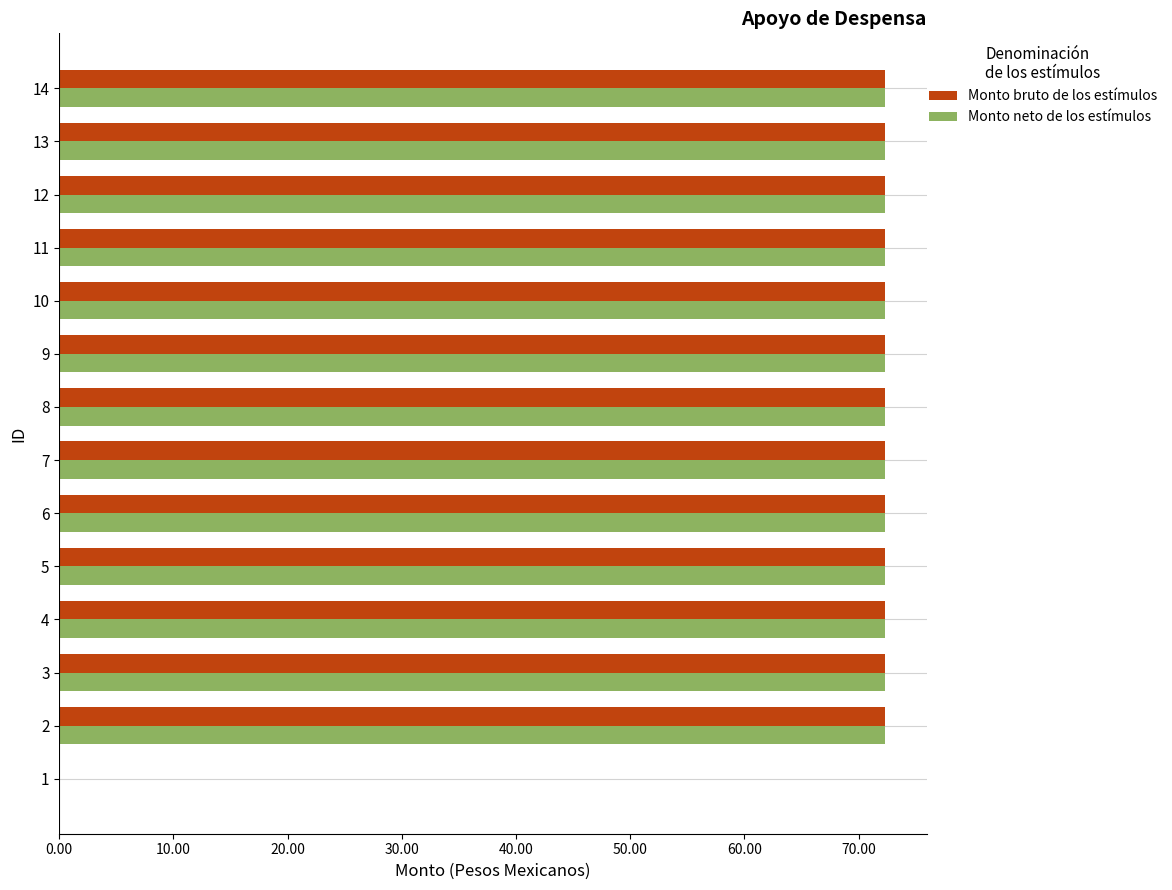

How many values in the Monto bruto de los estímulos series exceed 72?

13